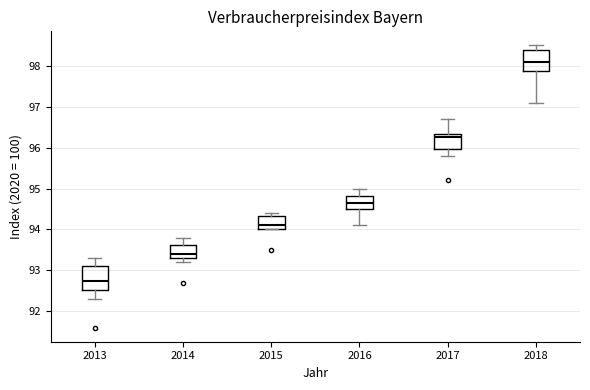

Reading left to right, transcribe this box plot: for each box, give where its median line is, the range the box spans, and where its two whiskers end, as read against the y-axis. The values are not printed on the chart, so give them approximately, as read against the axis.

2013: median 92.8, box 92.5 to 93.1, whiskers 92.3 to 93.3
2014: median 93.4, box 93.3 to 93.6, whiskers 93.2 to 93.8
2015: median 94.1, box 94.0 to 94.3, whiskers 94.0 to 94.4
2016: median 94.7, box 94.5 to 94.8, whiskers 94.1 to 95.0
2017: median 96.3 (just below the box's upper edge), box 96.0 to 96.3, whiskers 95.8 to 96.7
2018: median 98.1, box 97.9 to 98.4, whiskers 97.1 to 98.5